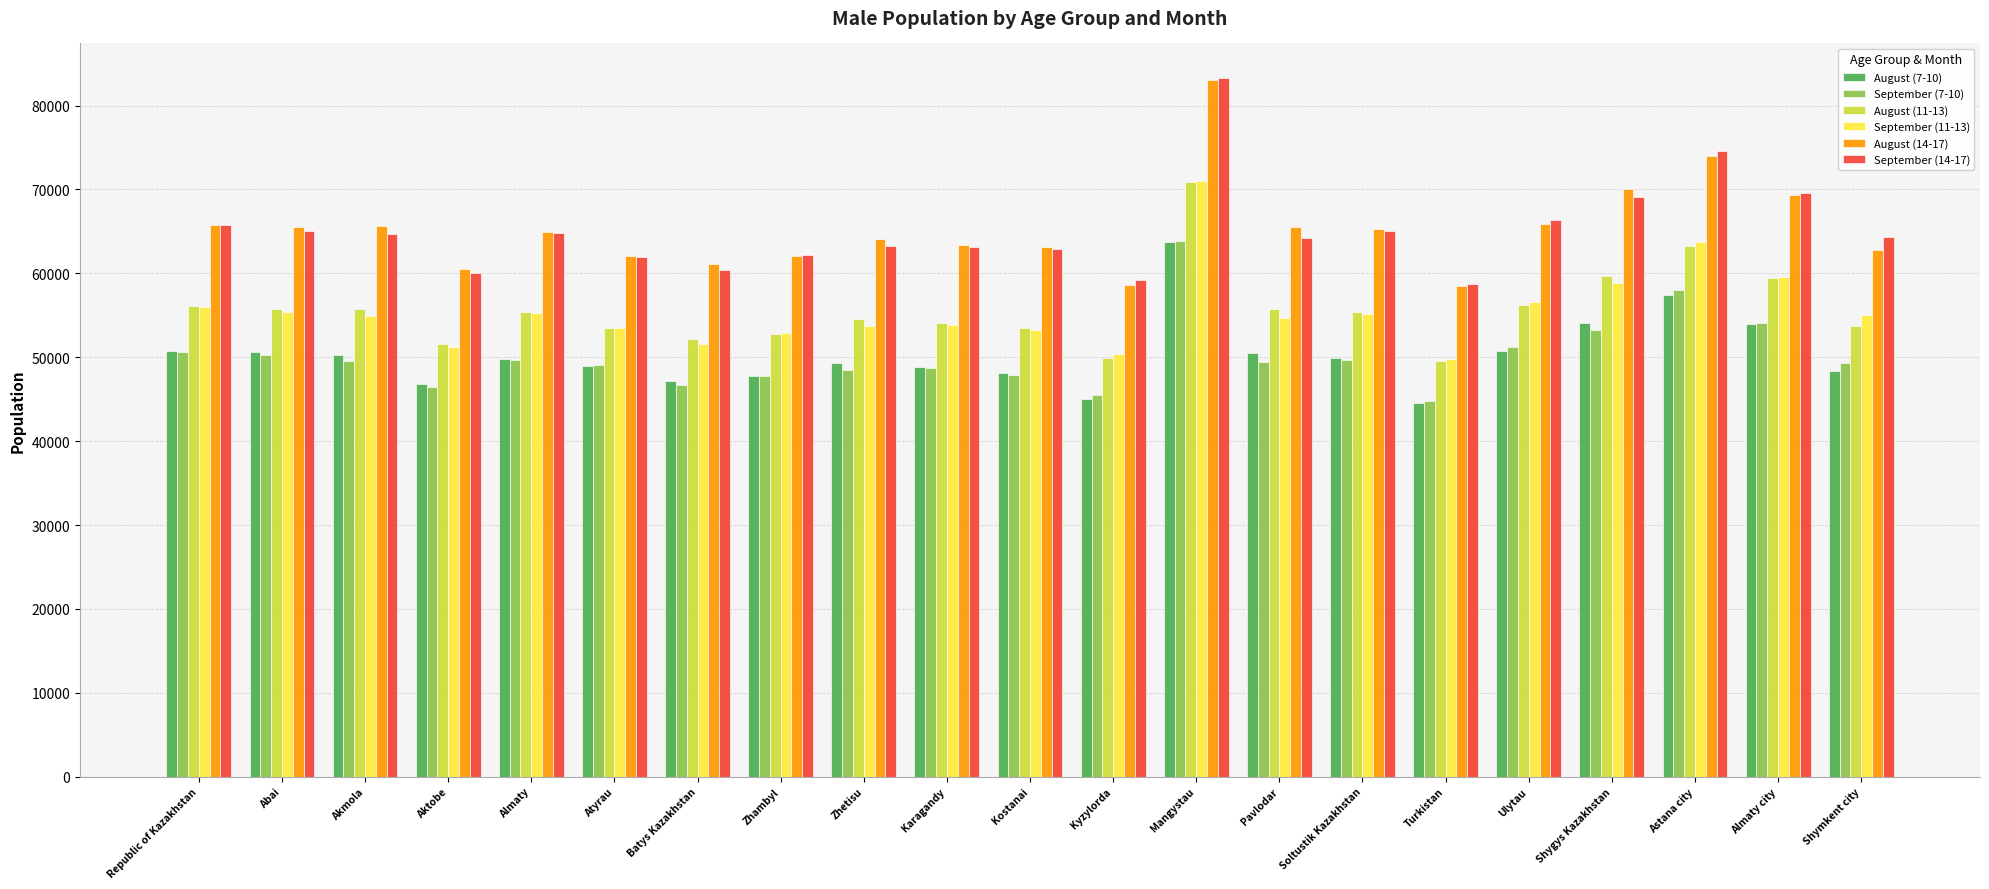

Does the chart contain any negative values?

No